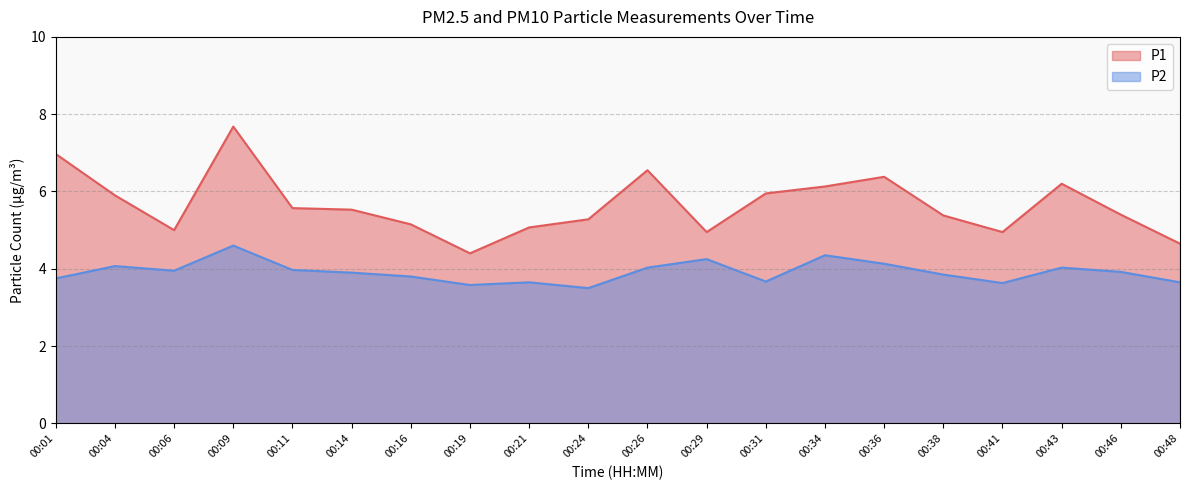

At how many categories does at least one series exceed 6?

6